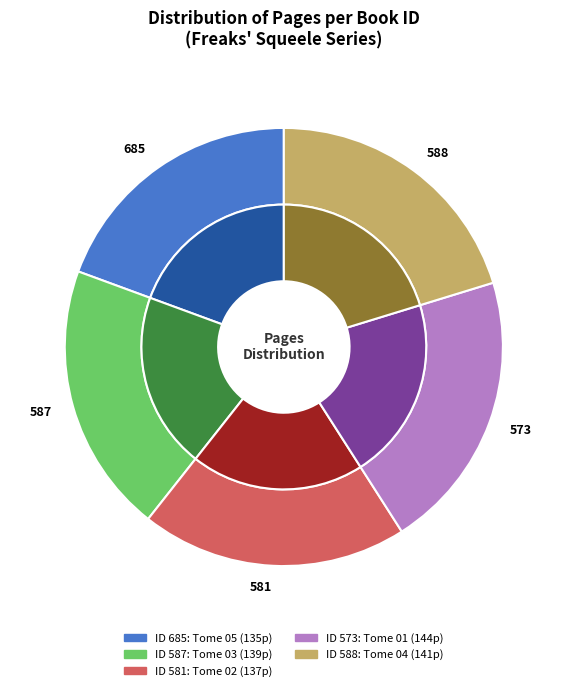

To the nearest percent, what is the average slice percentage?

20%